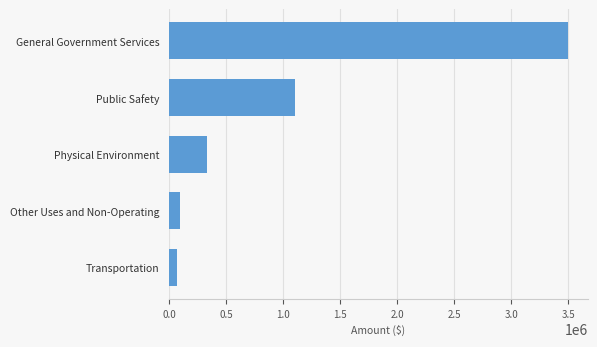

What is the difference between the values at Other Uses and Non-Operating and Public Safety?

1007852